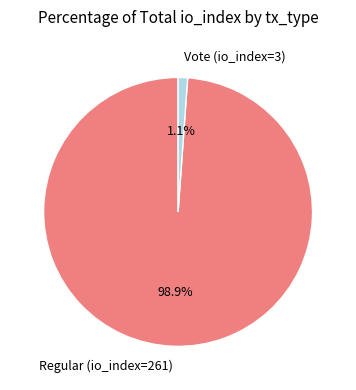

How many slices are in this pie chart?

2